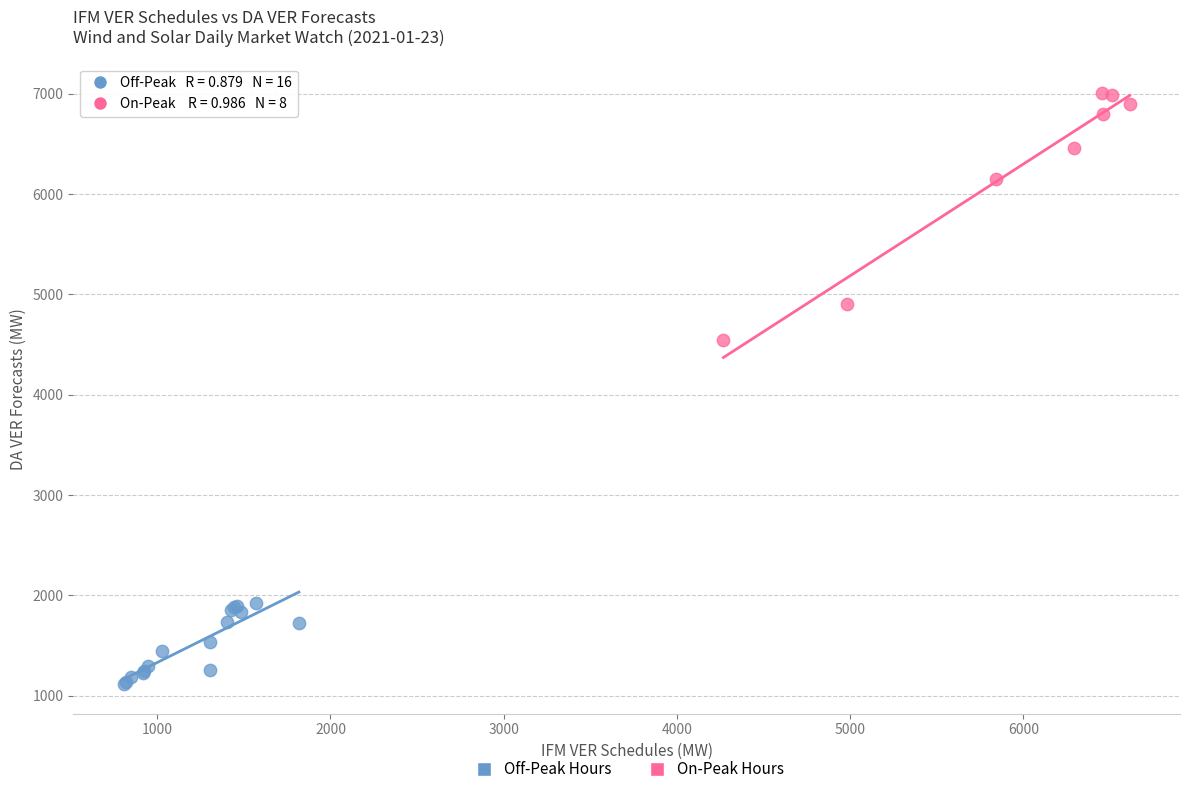

Which series reaches the maximum Y coordinate?

On-Peak Hours